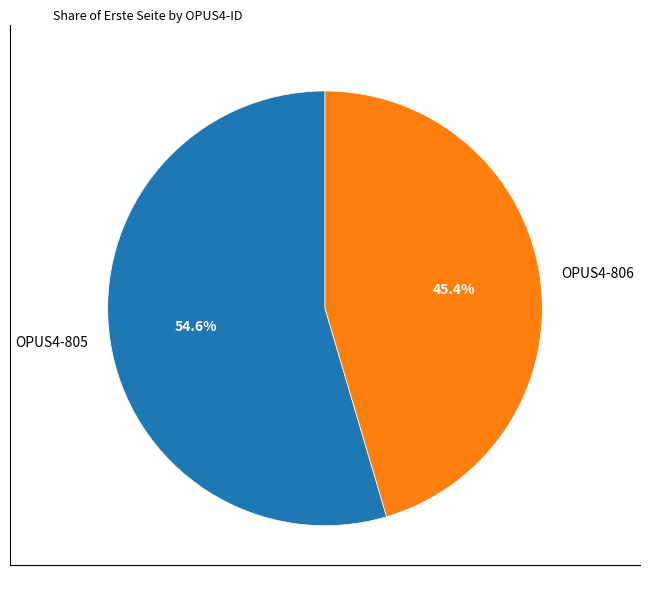

How many slices are in this pie chart?

2